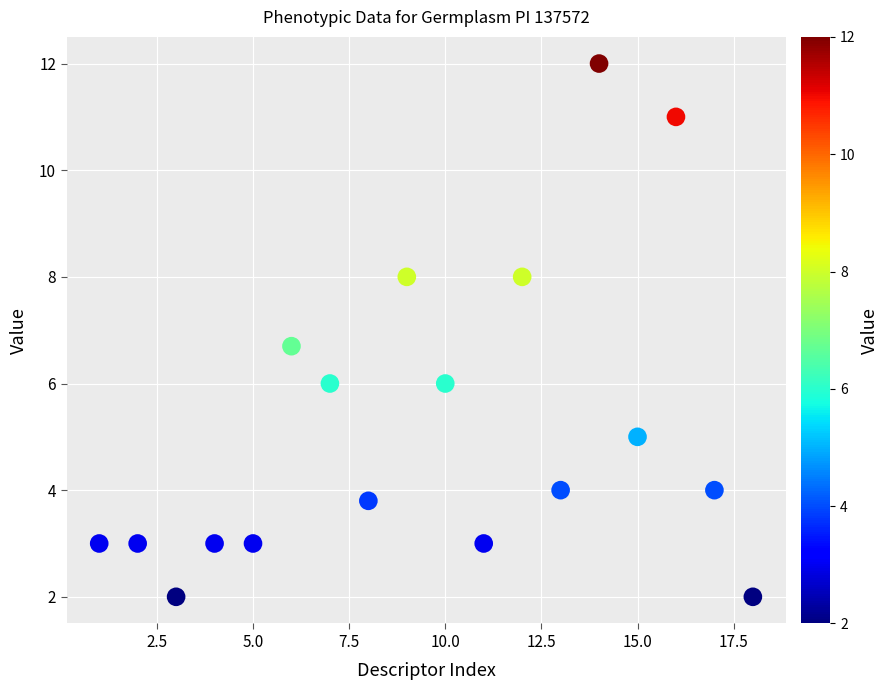

What is the range of Y values (max minus min)?

10.0